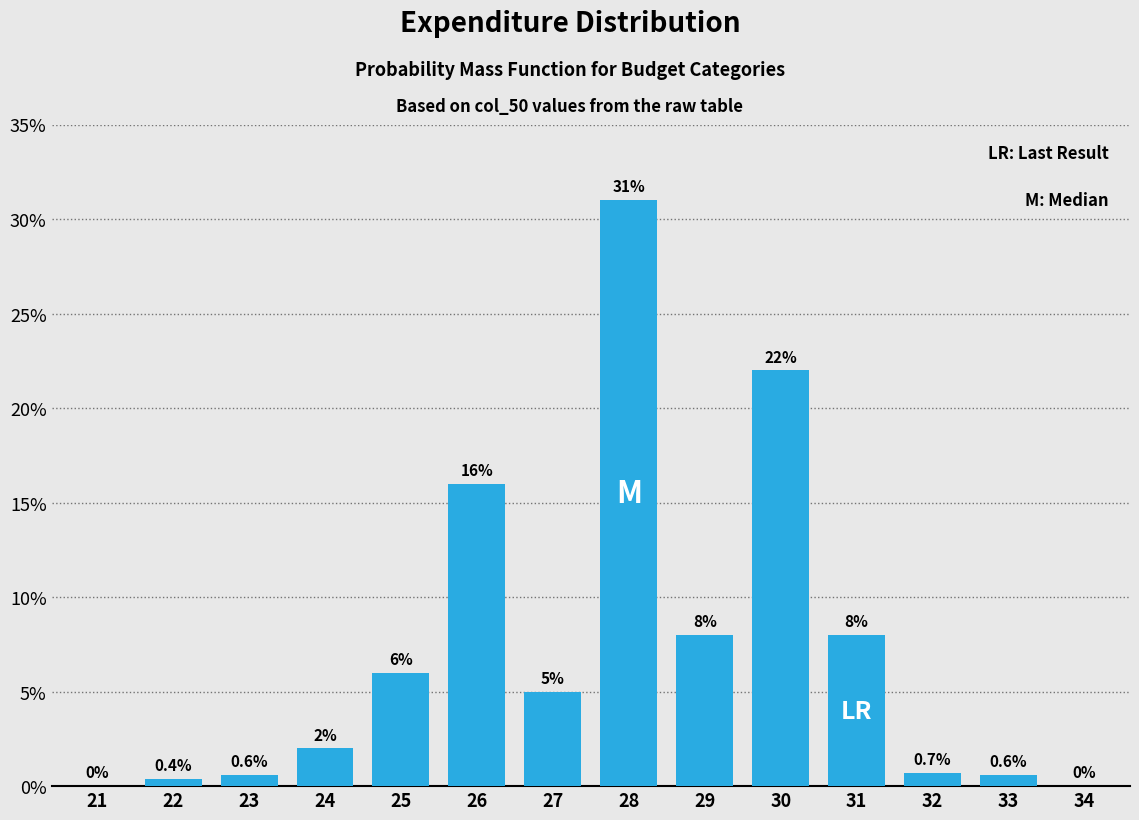

Reading left to right, extract all data points from this chart.

21=0.0	22=0.4	23=0.6	24=2.0	25=6.0	26=16.0	27=5.0	28=31.0	29=8.0	30=22.0	31=8.0	32=0.7	33=0.6	34=0.0